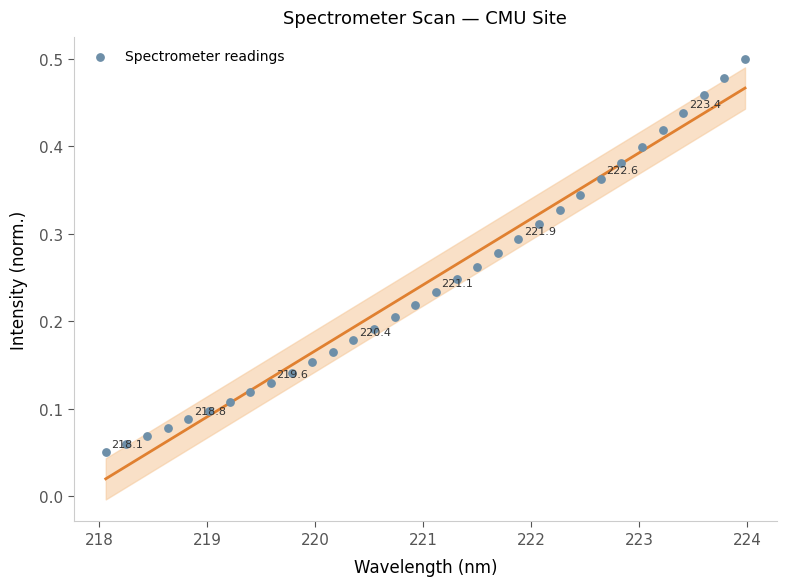

What is the range of X values (max minus min)?

5.9